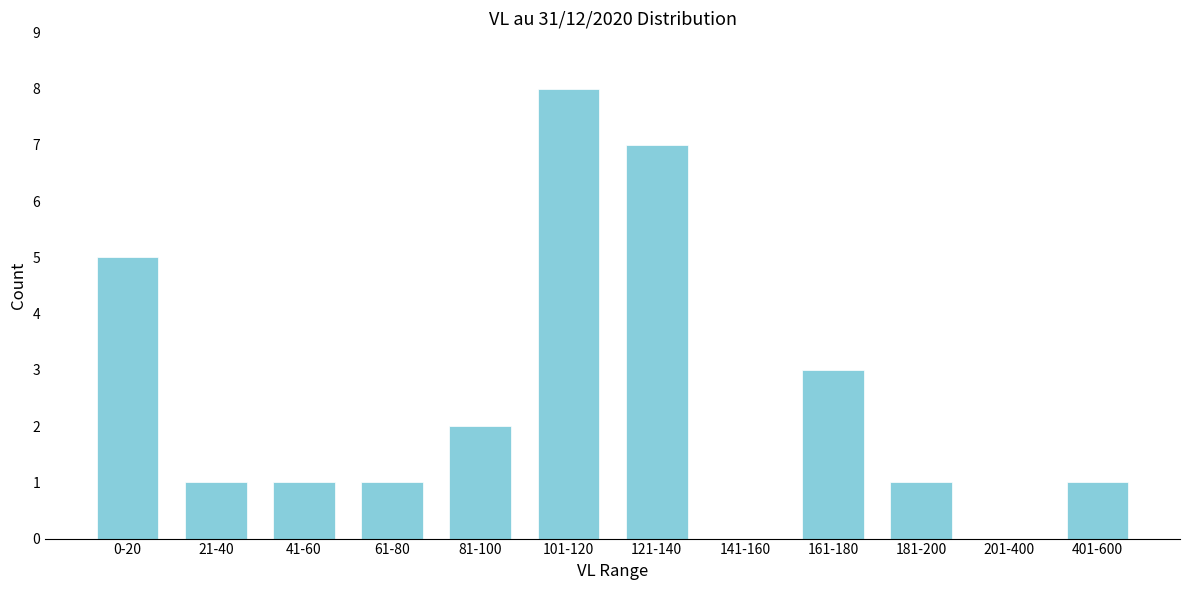

Reading left to right, list all the values displayed in this chart.

0-20=5	21-40=1	41-60=1	61-80=1	81-100=2	101-120=8	121-140=7	141-160=0	161-180=3	181-200=1	201-400=0	401-600=1